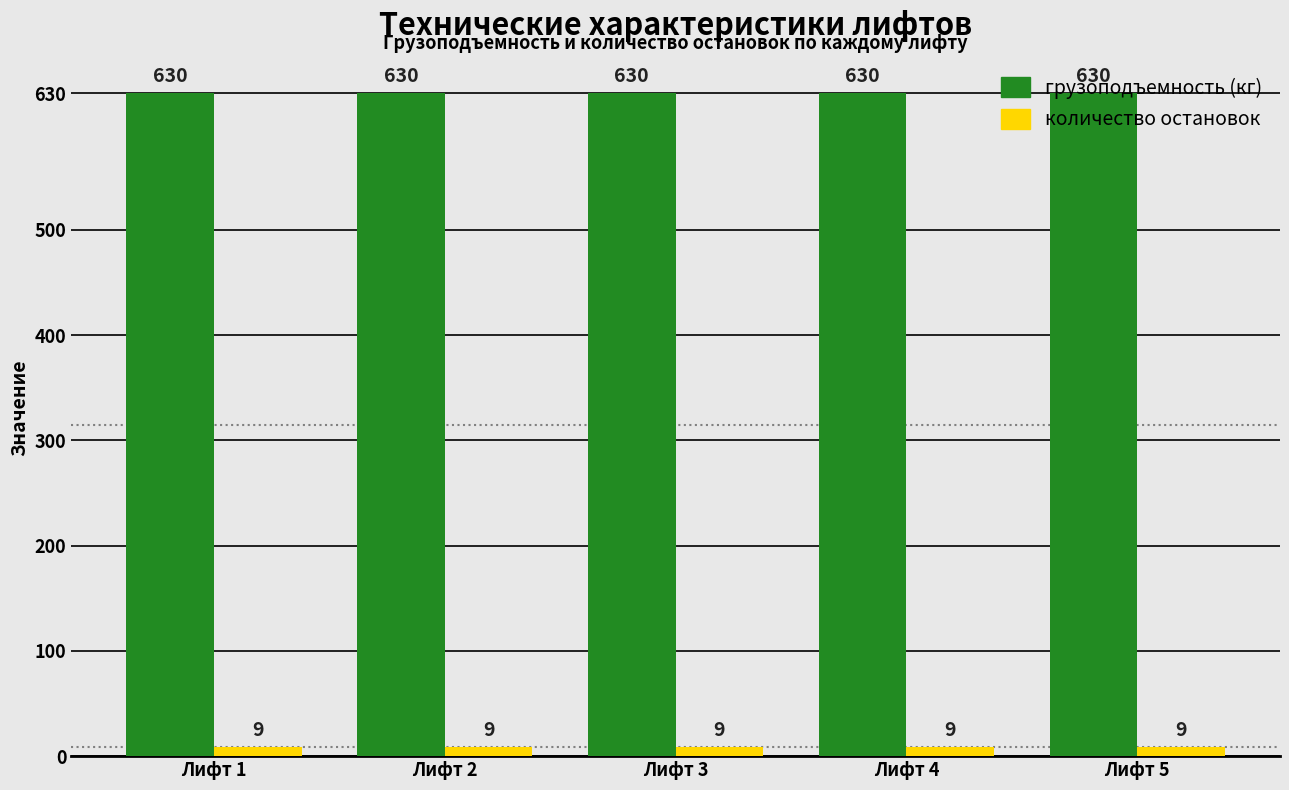

The количество остановок series shows 9 at Лифт 4. True or false?

True